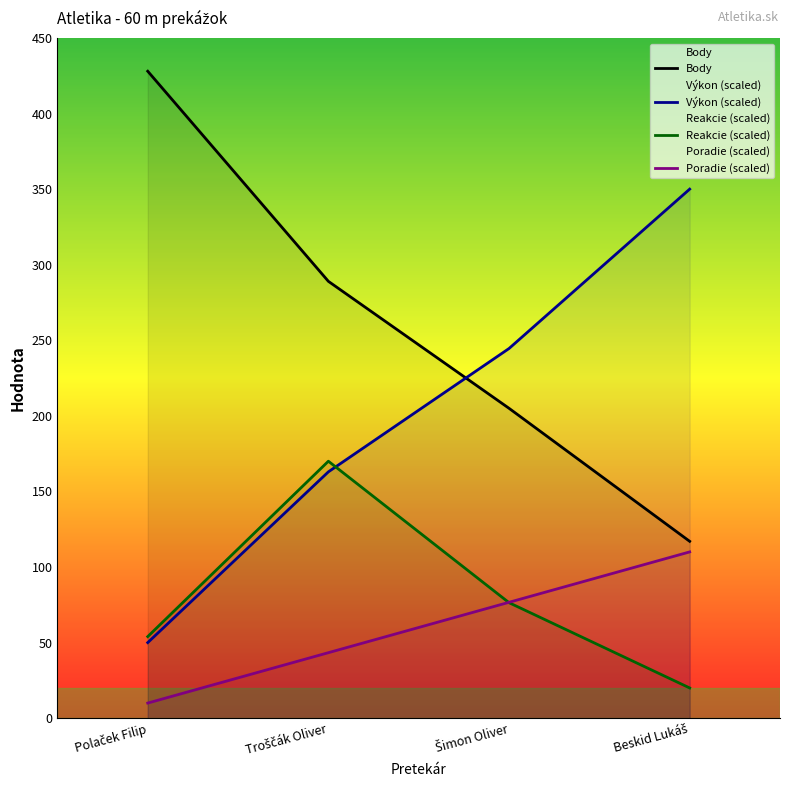

At which label does Reakcie (scaled) first exceed 76?

Troščák Oliver